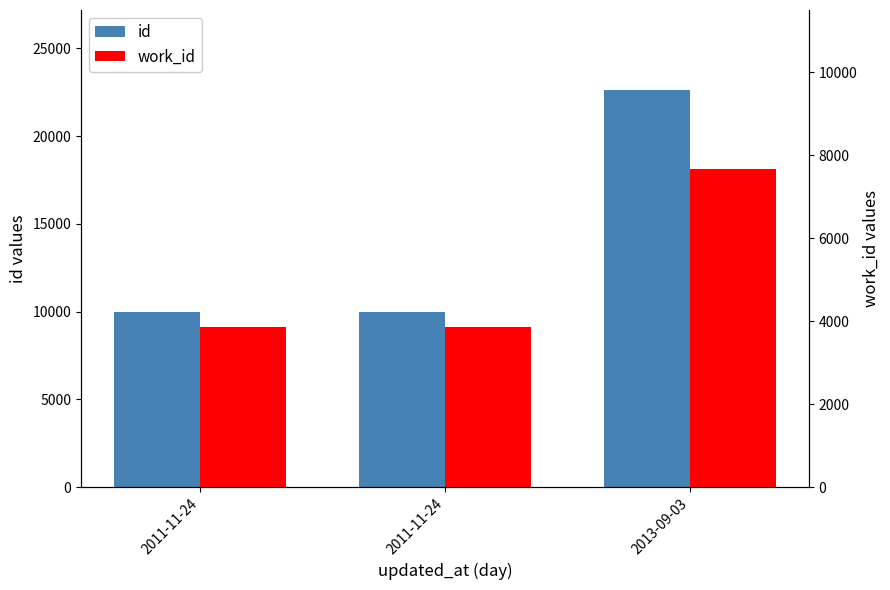

List the series in order of their overall mean, lowest first.

work_id, id